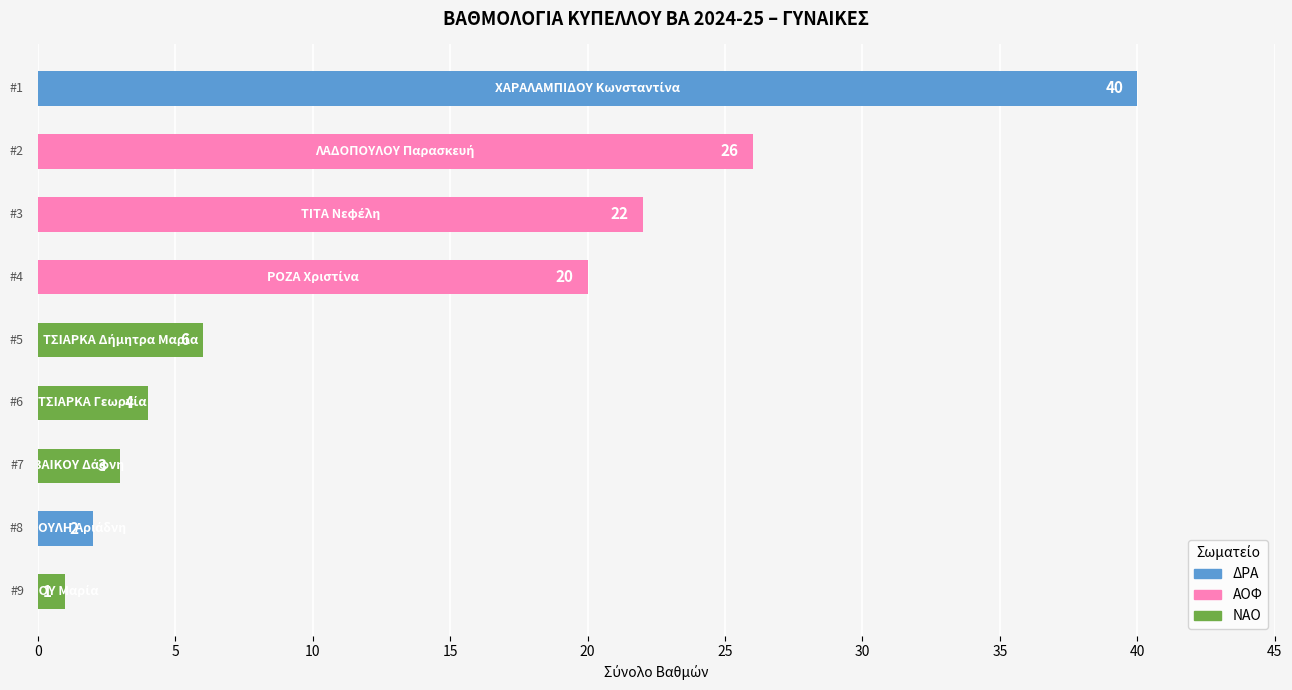

List the labels in order of value, smallest first.

ΝΤΑΝΟΥ Μαρία, ΚΩΣΤΟΥΛΗ Αριάδνη, ΒΑΙΚΟΥ Δάφνη, ΤΣΙΑΡΚΑ Γεωργία, ΤΣΙΑΡΚΑ Δήμητρα Μαρία, ΡΟΖΑ Χριστίνα, ΤΙΤΑ Νεφέλη, ΛΑΔΟΠΟΥΛΟΥ Παρασκευή, ΧΑΡΑΛΑΜΠΙΔΟΥ Κωνσταντίνα